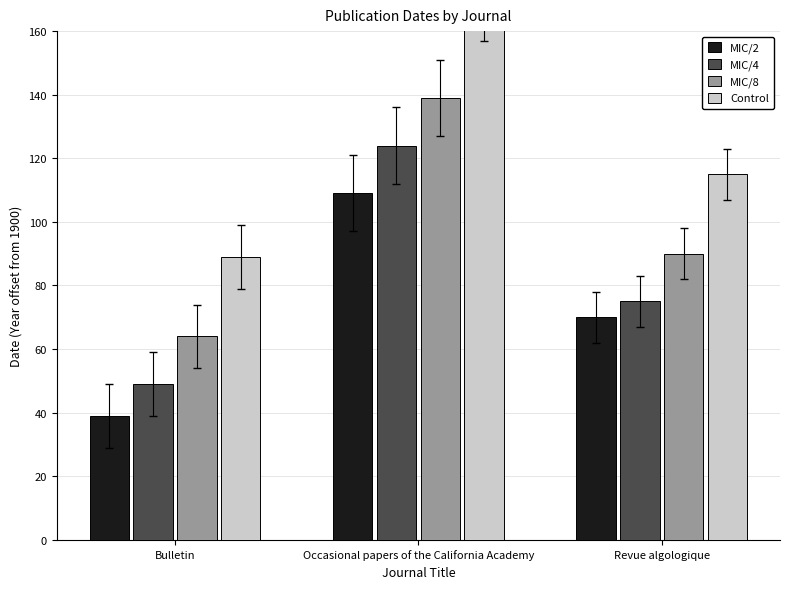

Which has a higher value, Occasional papers of the California Academy or Revue algologique?

Occasional papers of the California Academy